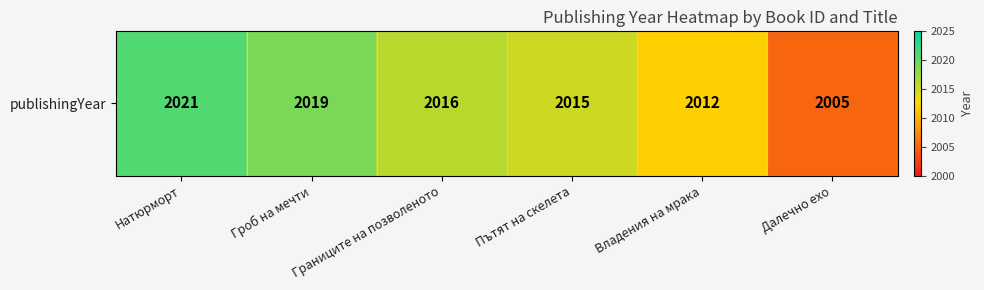

How many data points are above 2016?

2